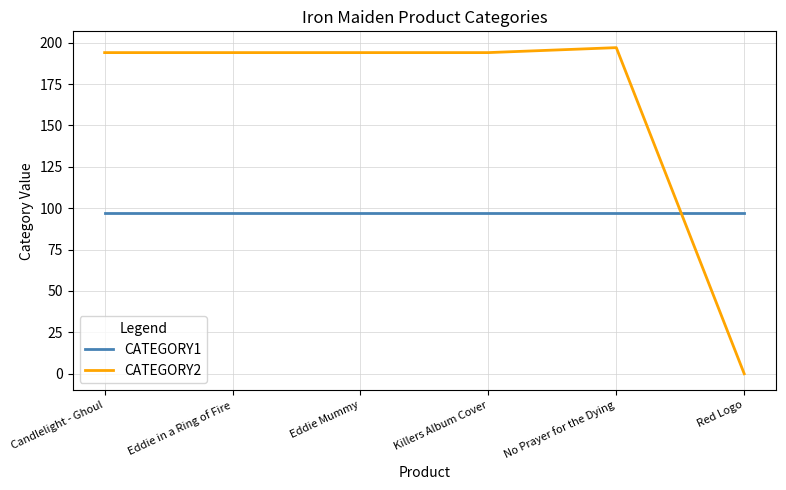

True or false: CATEGORY1 has a value of 97 at Eddie Mummy.

True